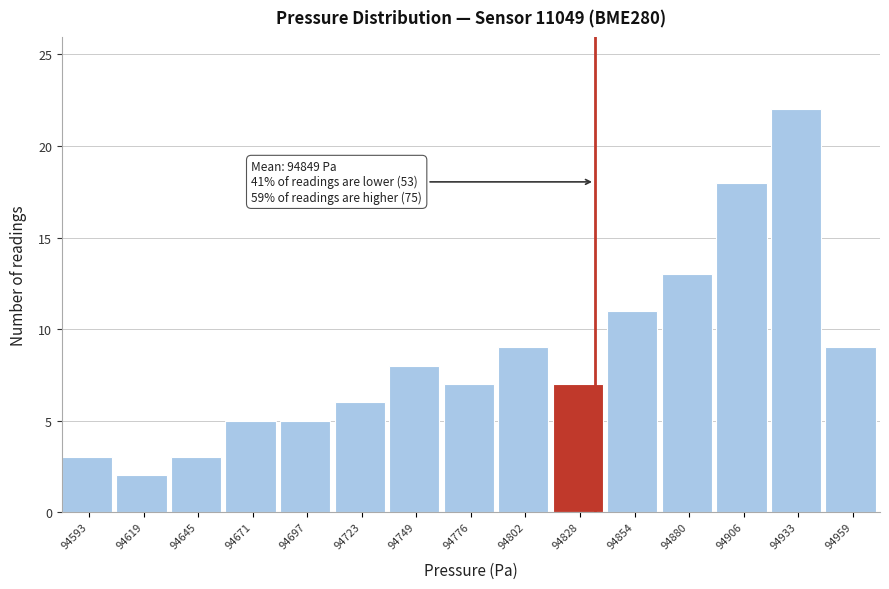

Reading left to right, transcribe all the data shown in this chart.

94593=3	94619=2	94645=3	94671=5	94697=5	94723=6	94749=8	94776=7	94802=9	94828=7	94854=11	94880=13	94906=18	94933=22	94959=9